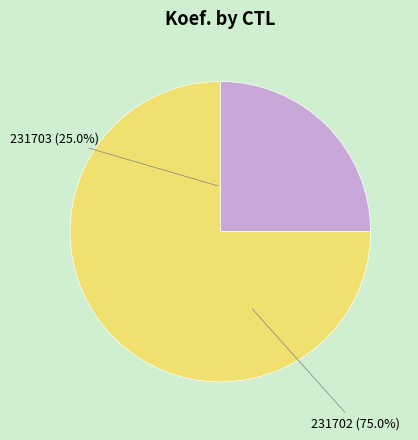

What percentage is NOT represented by 231702?

25.0%